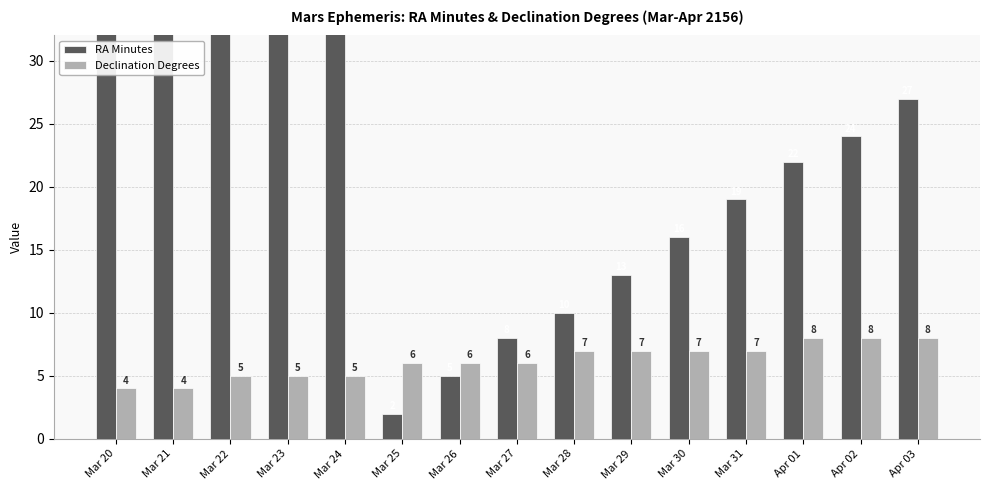

The value of RA Minutes at Mar 29 is 3. True or false?

False